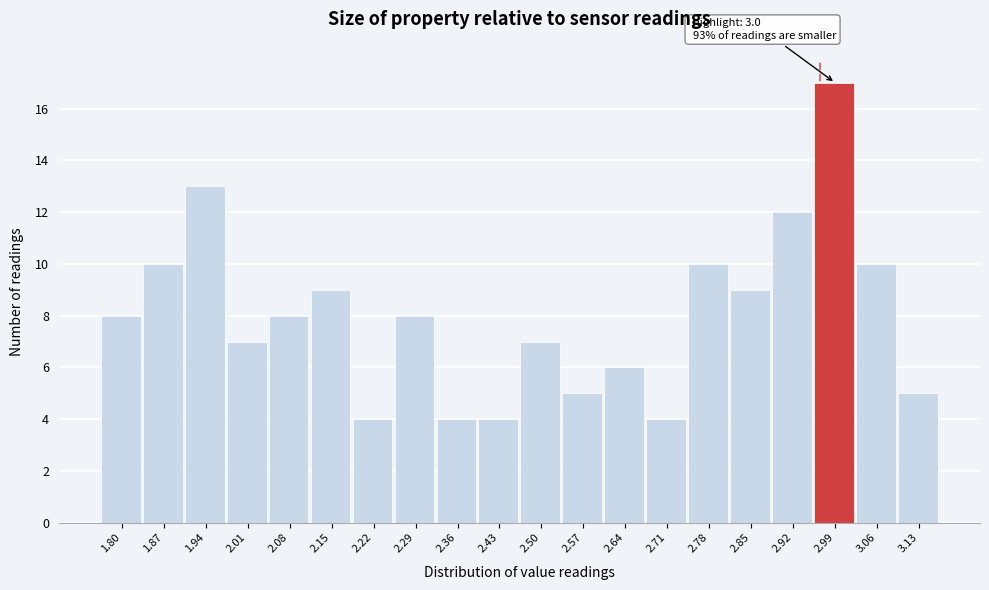

Reading left to right, list all the values displayed in this chart.

8	10	13	7	8	9	4	8	4	4	7	5	6	4	10	9	12	17	10	5